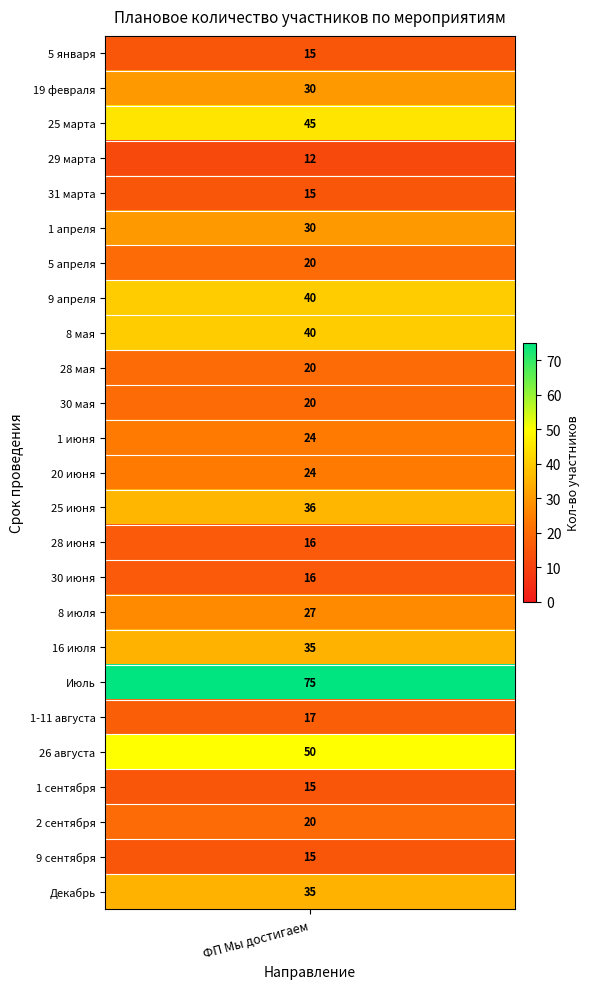

Is it true that the value at 28 июня is 6?

False